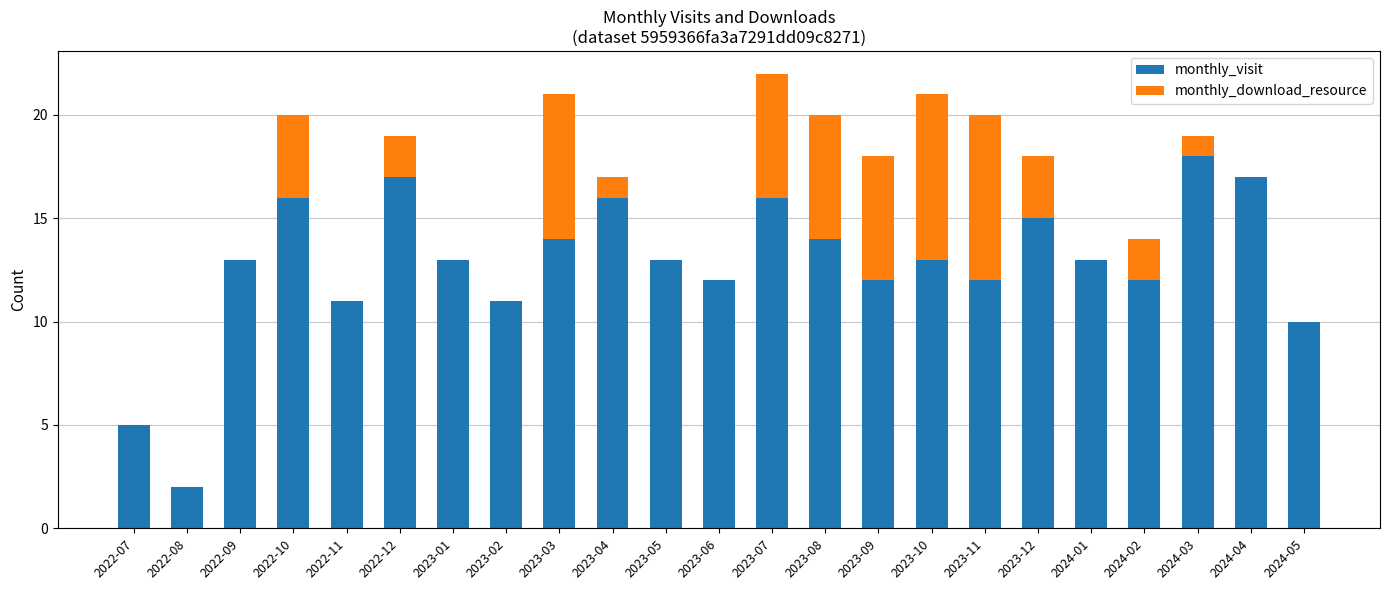

What is the sum of the monthly_visit values at 2022-10 and 2024-04?

33